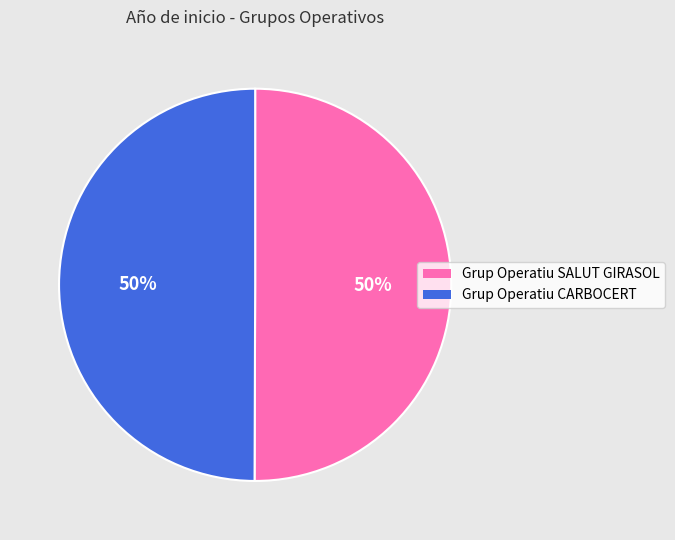

Is it true that Grup Operatiu CARBOCERT is 50% of the pie?

True